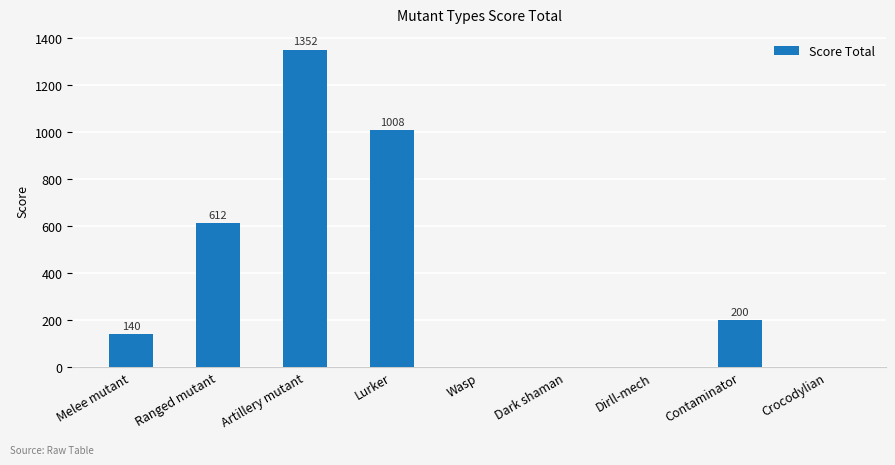

Are the bars horizontal?

No